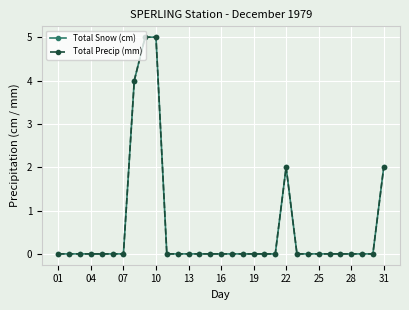

True or false: Total Precip (mm) and Total Snow (cm) intersect in this chart.

False